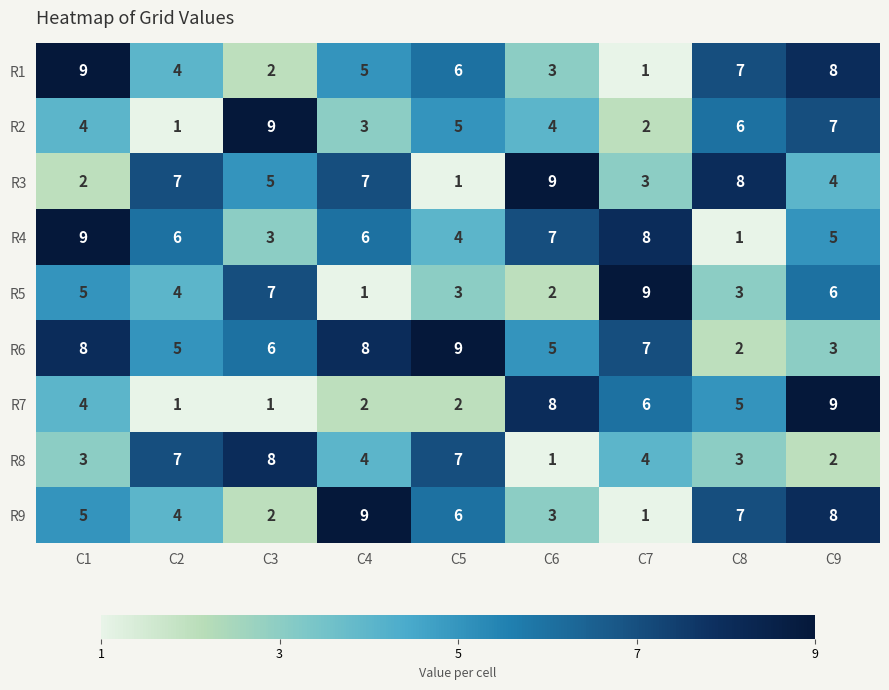

At C4, list the series in order from largest to smallest.

R9, R6, R3, R4, R1, R8, R2, R7, R5